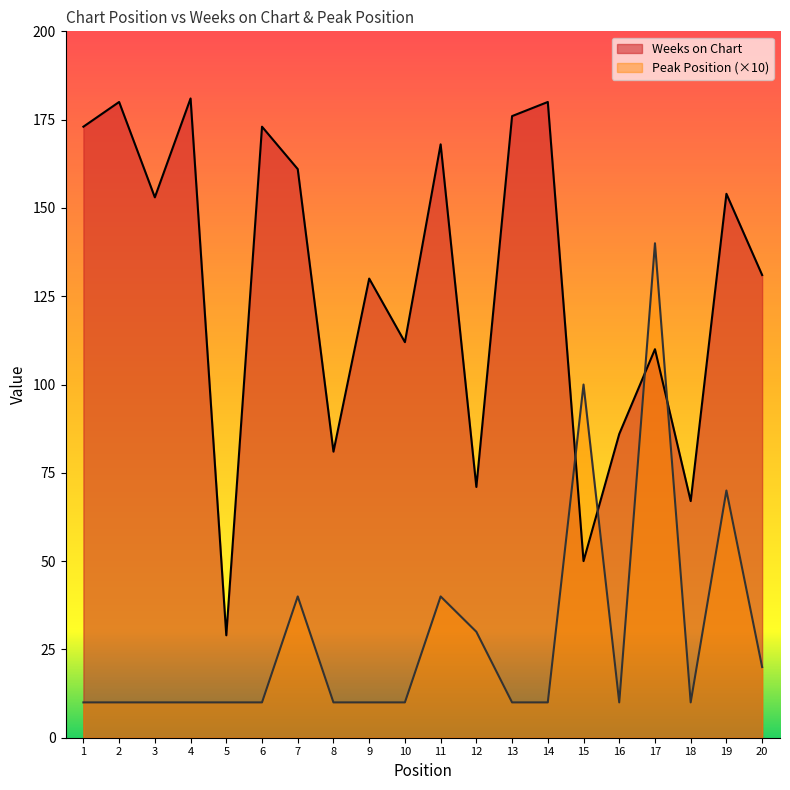

What are all the series names shown in the legend?

Weeks on Chart, Peak Position (×10)